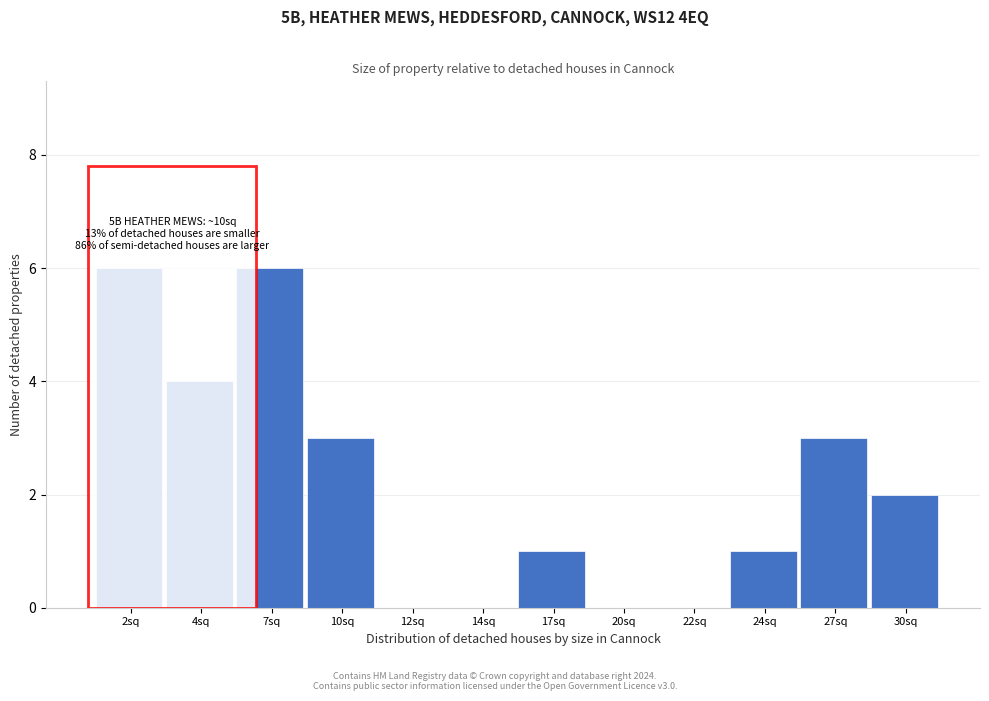

Reading left to right, transcribe all the data shown in this chart.

2sq=6	4sq=4	7sq=6	10sq=3	12sq=0	14sq=0	17sq=1	20sq=0	22sq=0	24sq=1	27sq=3	30sq=2